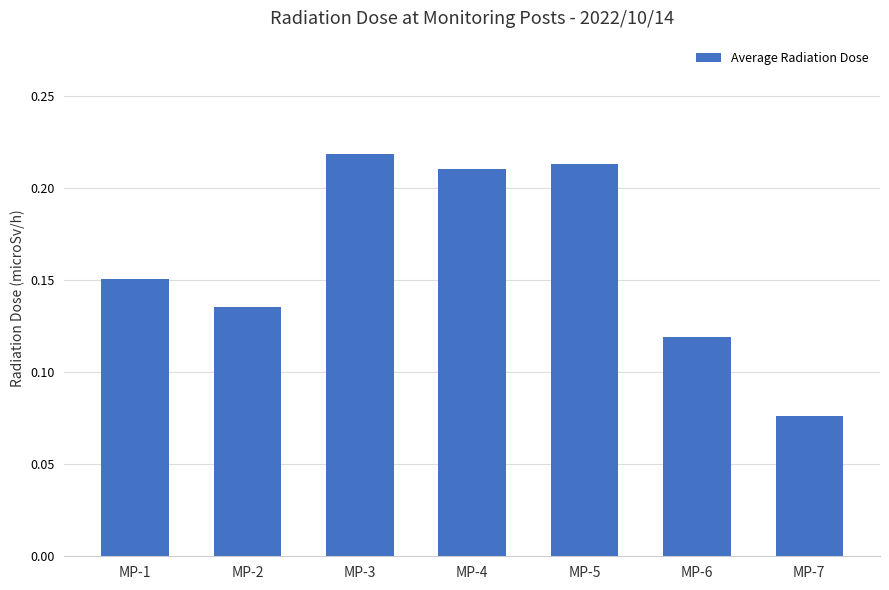

What is the sum of the values at MP-4 and MP-7?

0.3